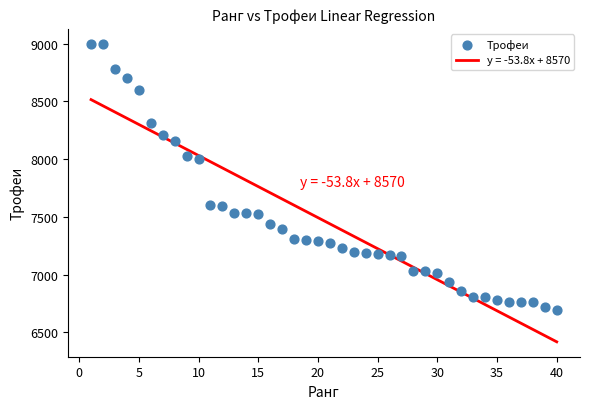

What Y value in the scatter plot is closest to 7849?

8000